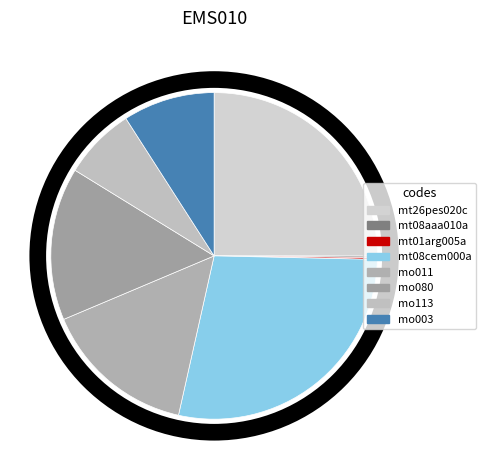

Count the number of slices in the pie.

8